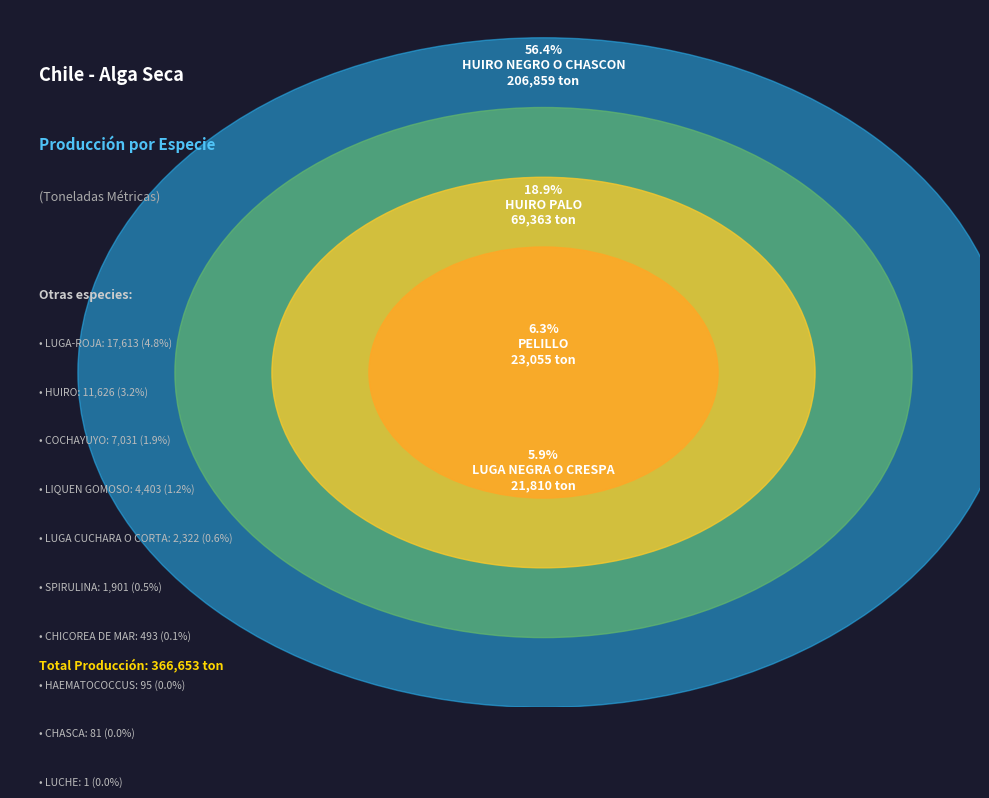

How much of the chart is everything except LUGA-ROJA?

95.2%